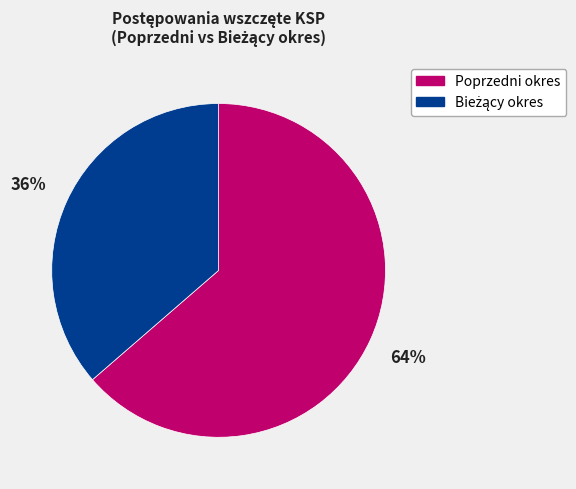

Is it true that Poprzedni okres is 64% of the pie?

True